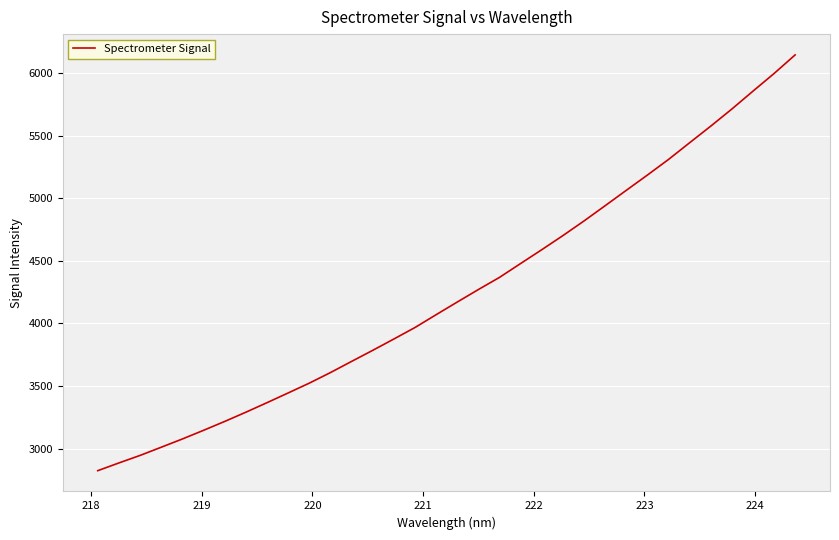

What is the difference between the maximum and minimum values?

3321.7